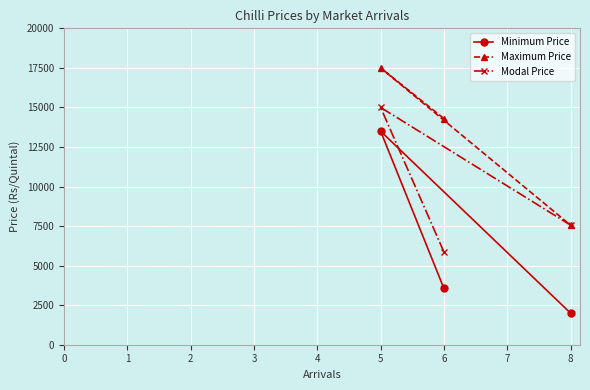

Is it true that Minimum Price equals 6764 at 5?

False